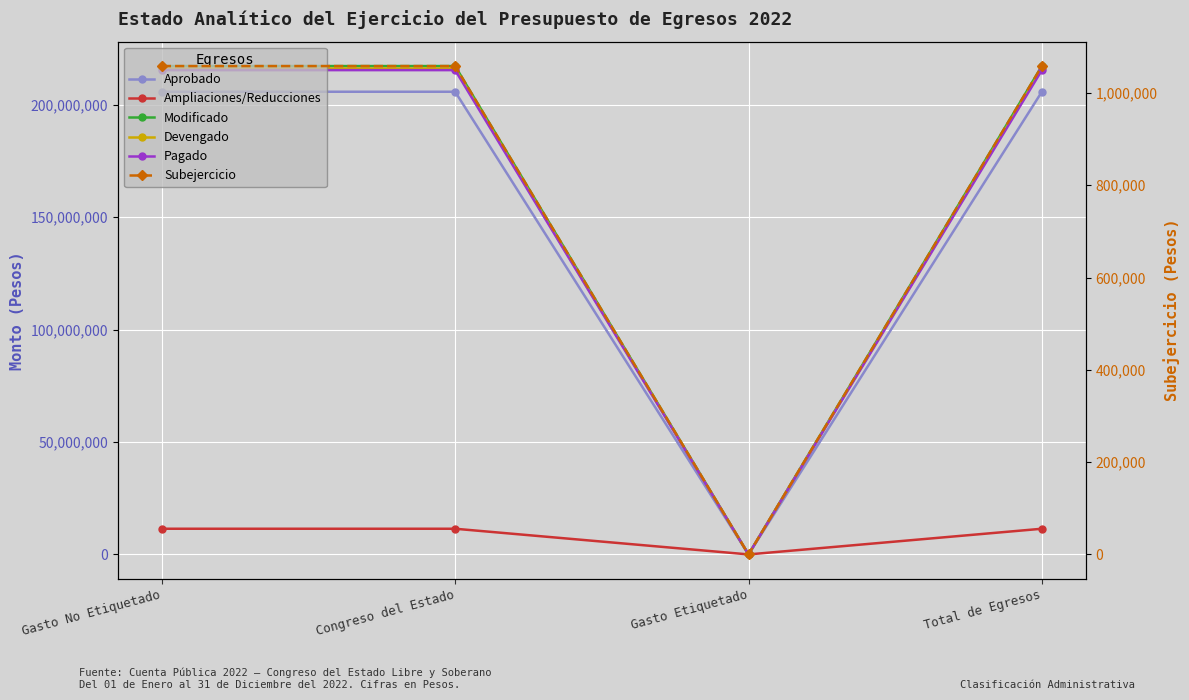

List the labels in order of Pagado value, smallest first.

Gasto Etiquetado, Gasto No Etiquetado, Congreso del Estado, Total de Egresos